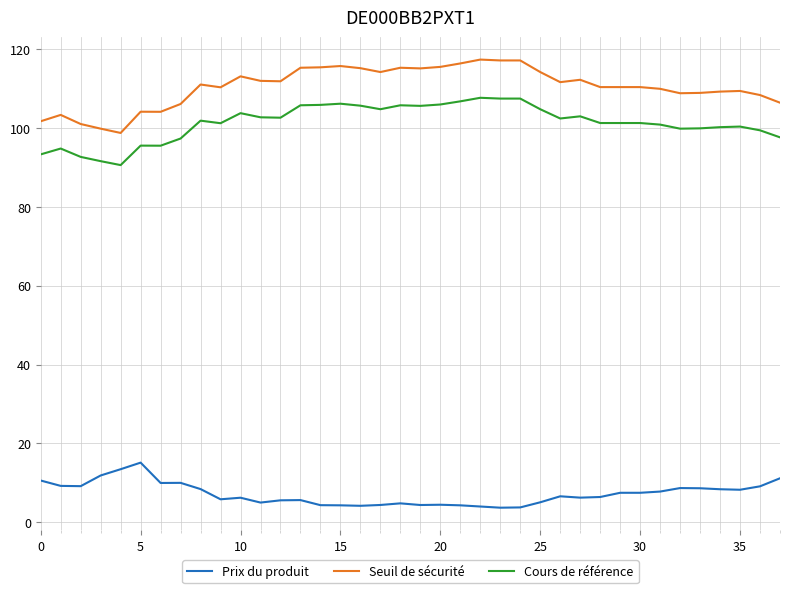

True or false: Prix du produit and Seuil de sécurité intersect in this chart.

False